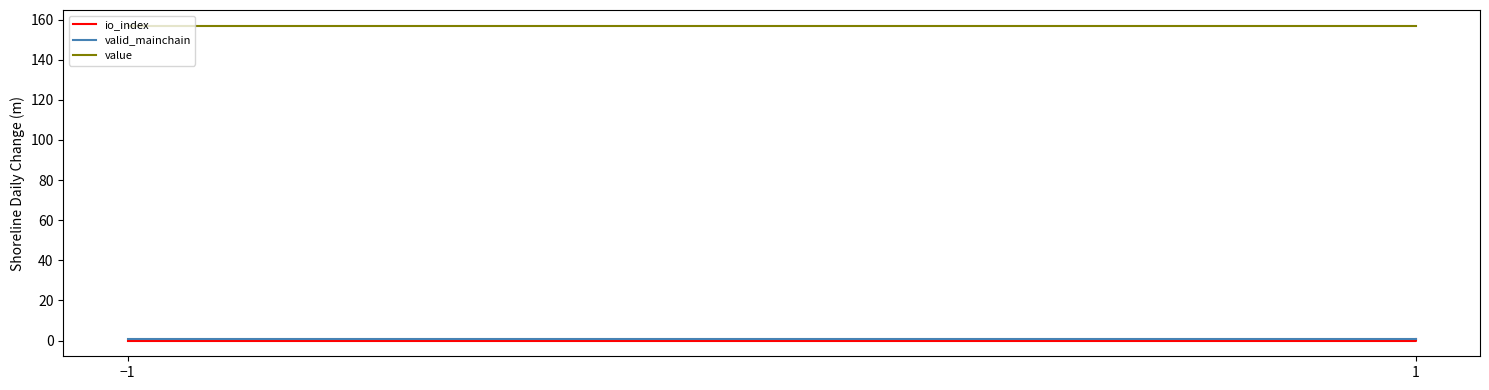

Reading right to left, what are all the values shown in this chart?

io_index: 1.0	0.0	0.0	0.0
valid_mainchain: 1.0	1.0	1.0	1.0
value: 156.9	156.9	156.9	156.9